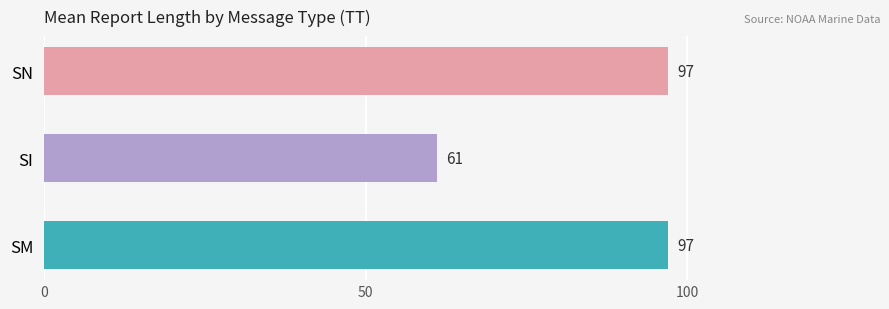

Which label corresponds to the smallest value in the chart?

SI